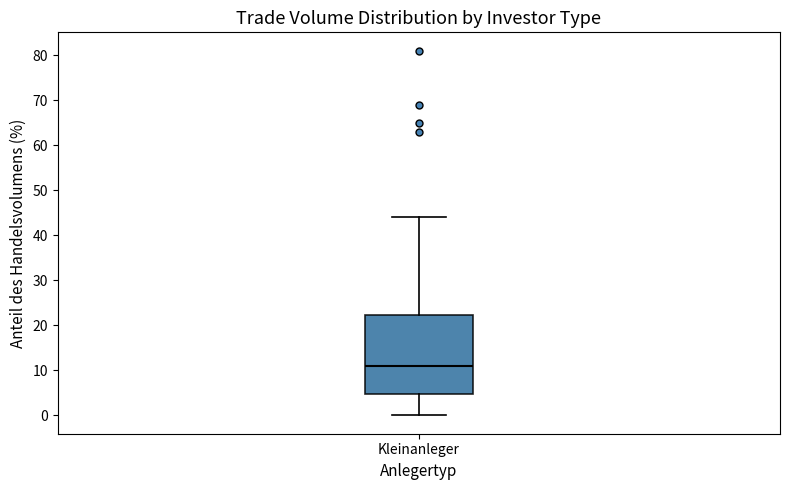

Read this box plot against the y-axis: the position of the median line, the range covered by the box, and the ends of both whiskers. The values are not printed on the chart, so give them approximately, as read against the axis.

median 11, box 5 to 22, whiskers 0 to 44